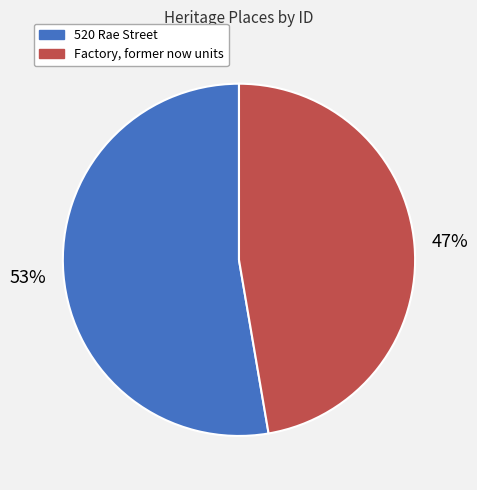

What is the ratio of the value at 520 Rae Street to the value at Factory, former now units?

1.1